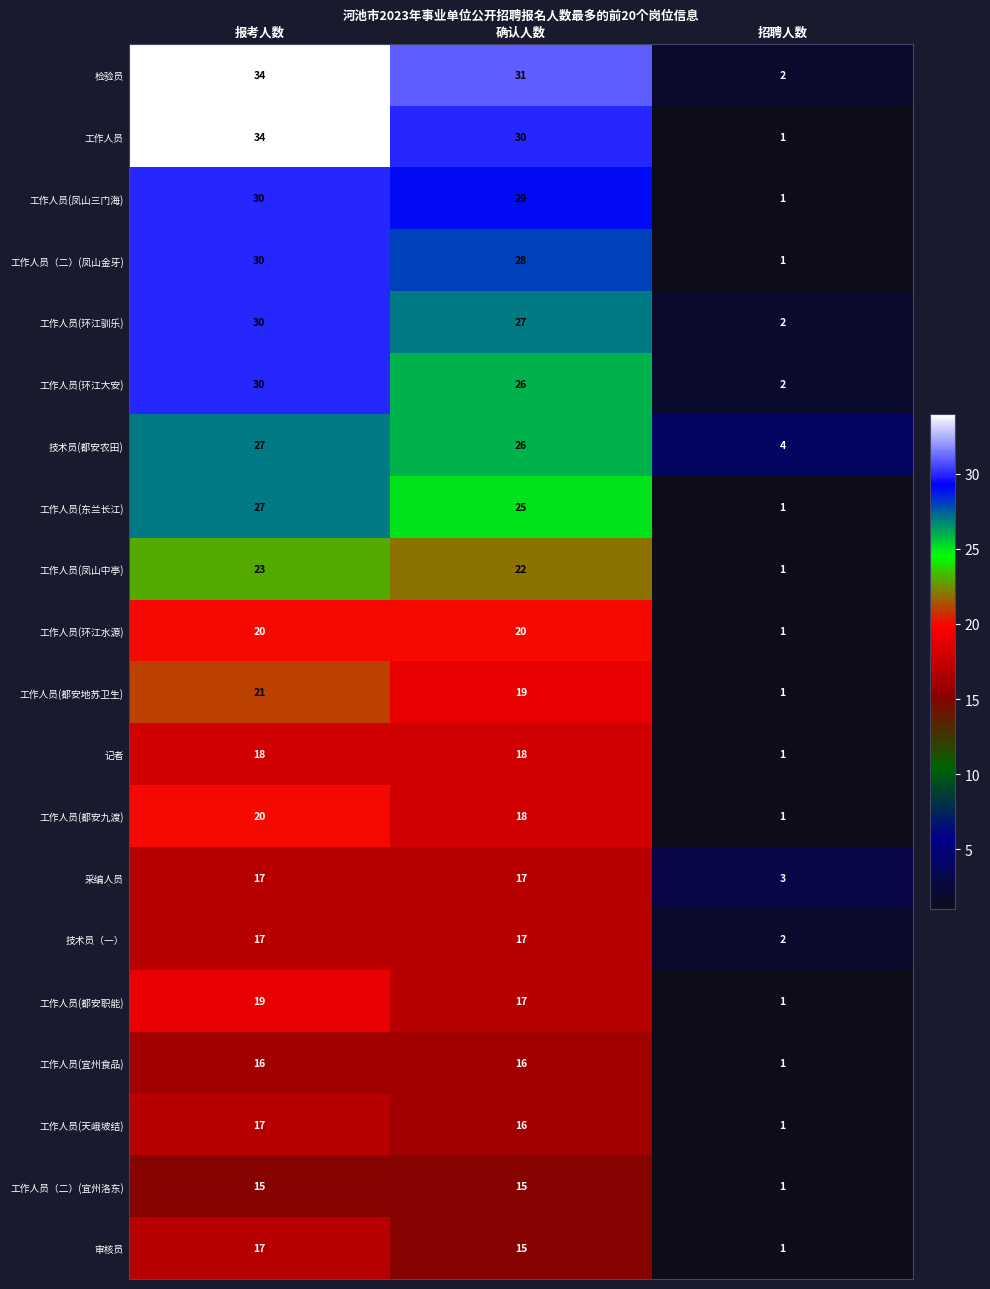

Where does the 工作人员(凤山三门海) series first go above 29?

报考人数